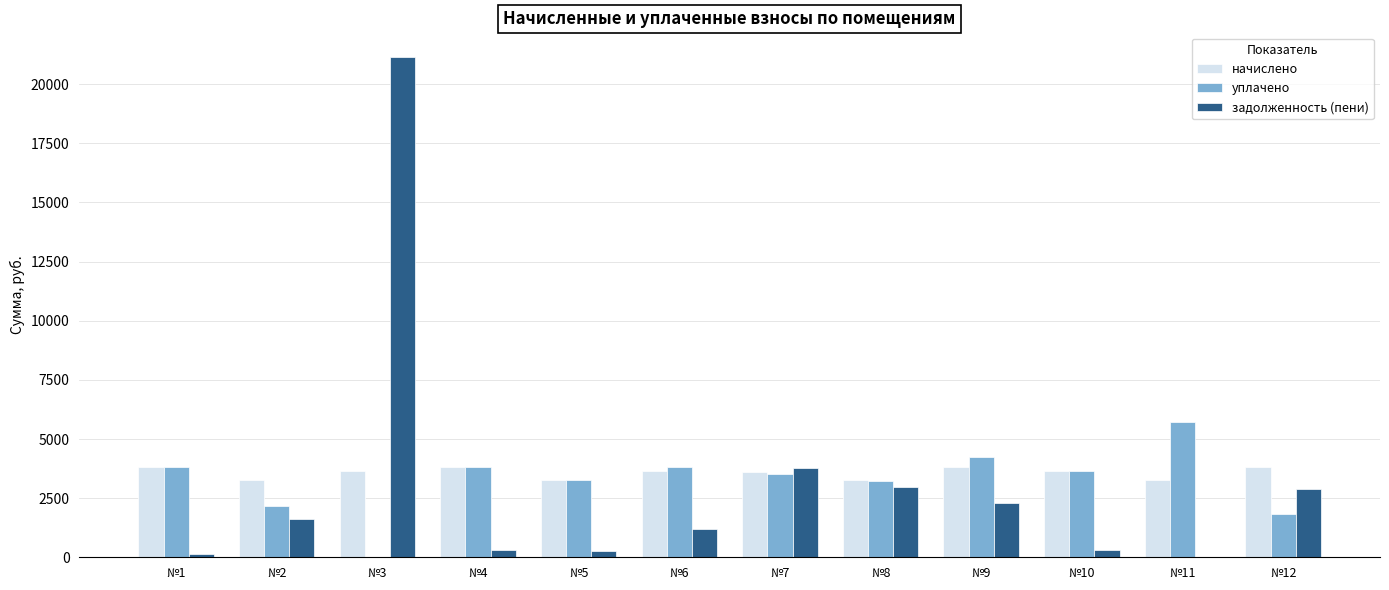

What is the spread (max minus min) of values at №7?

251.7